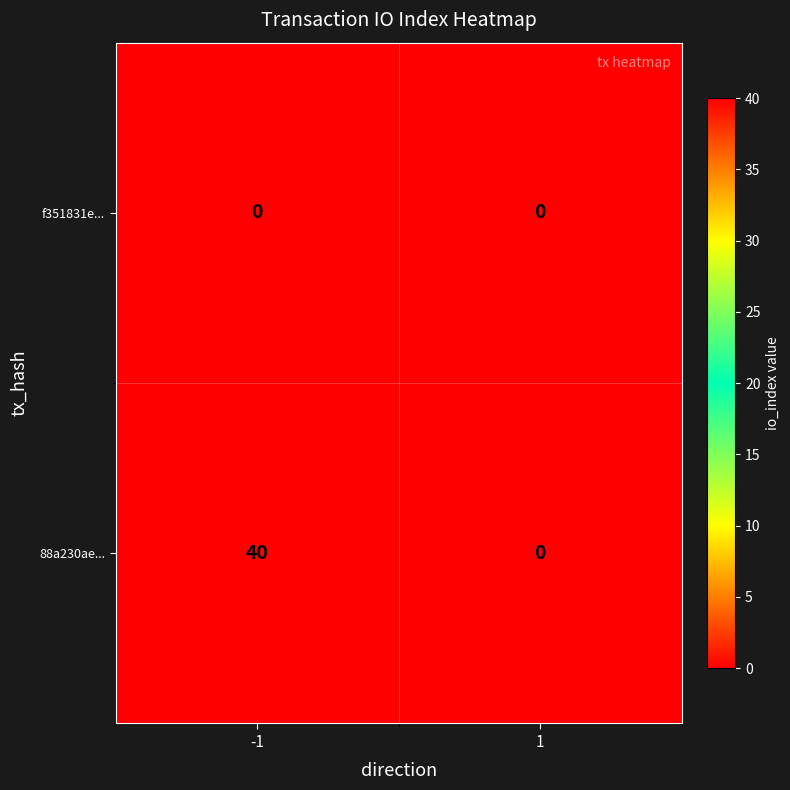

Reading left to right, what are all the values shown in this chart?

f351831e...: 0	0
88a230ae...: 40	0